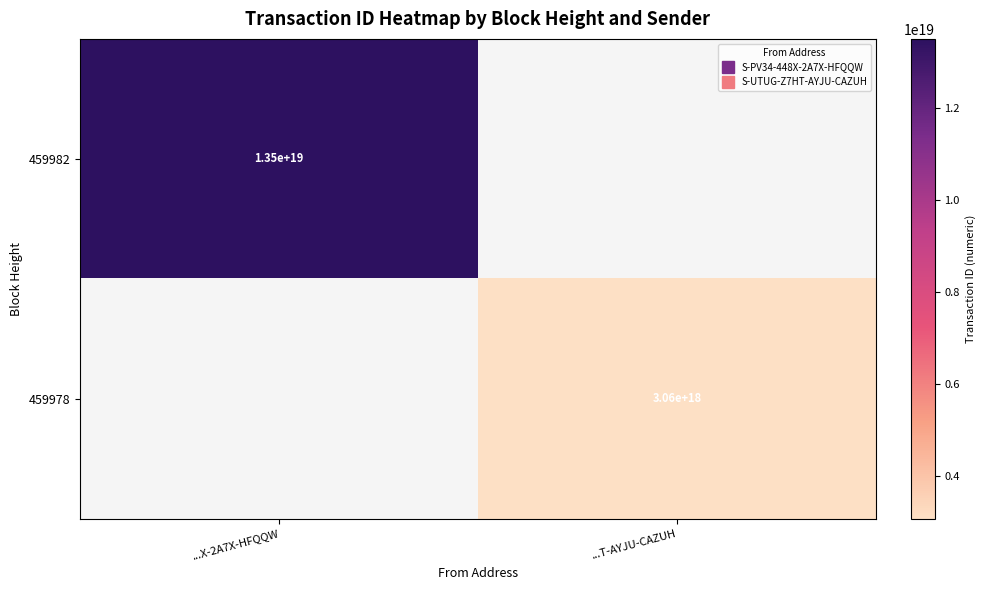

How many positive values does the 459982 series have?

1